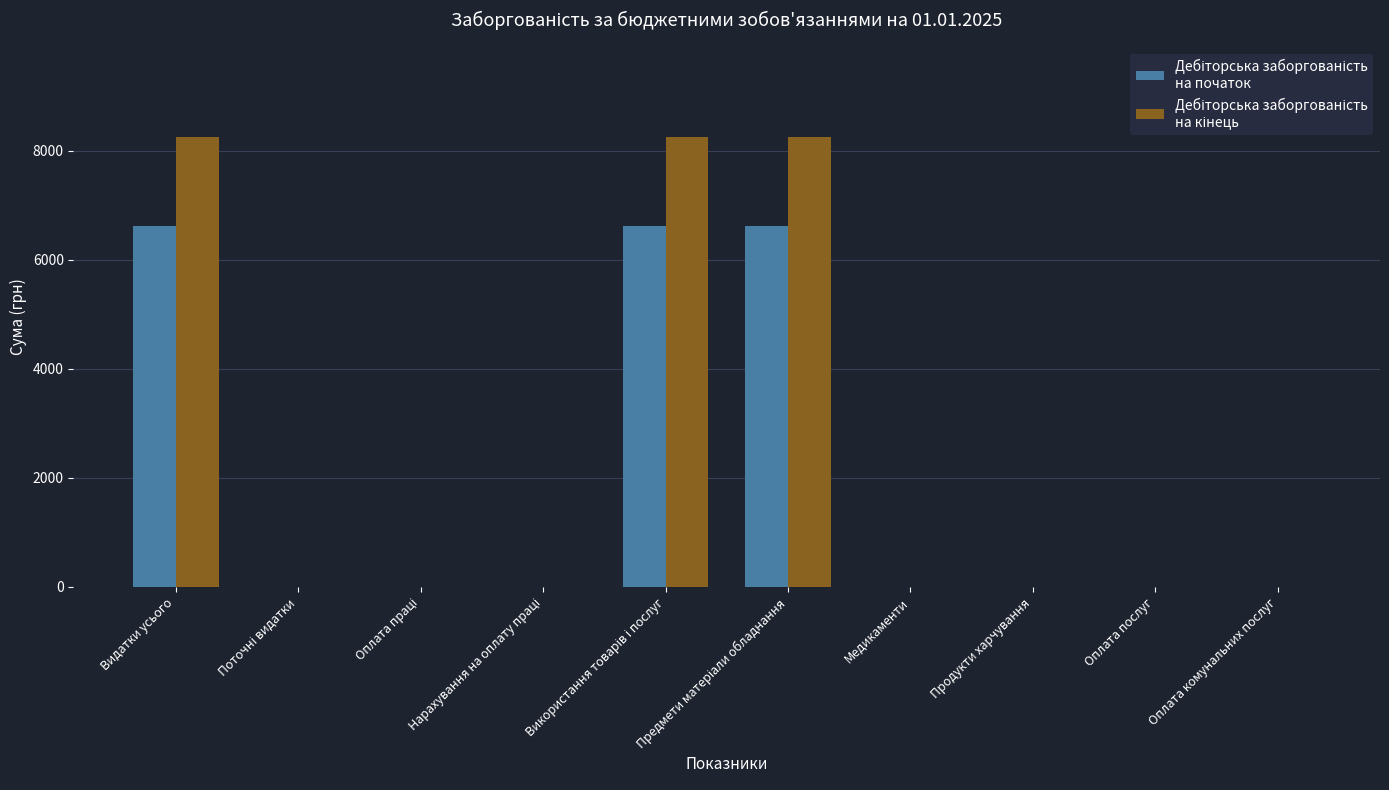

What is the maximum value shown in the chart?

8257.6